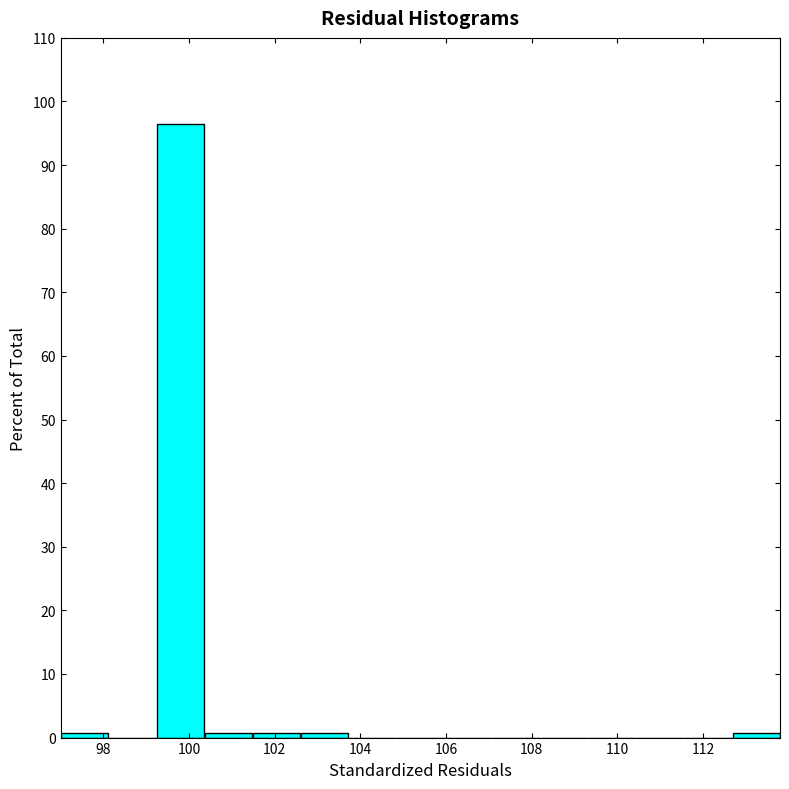

What is the height of the bar covering 99.24 to 100.36 on the x-axis? Neither the bar edges nor the heights are printed on the chart, so give them approximately, as read against the axes.

96